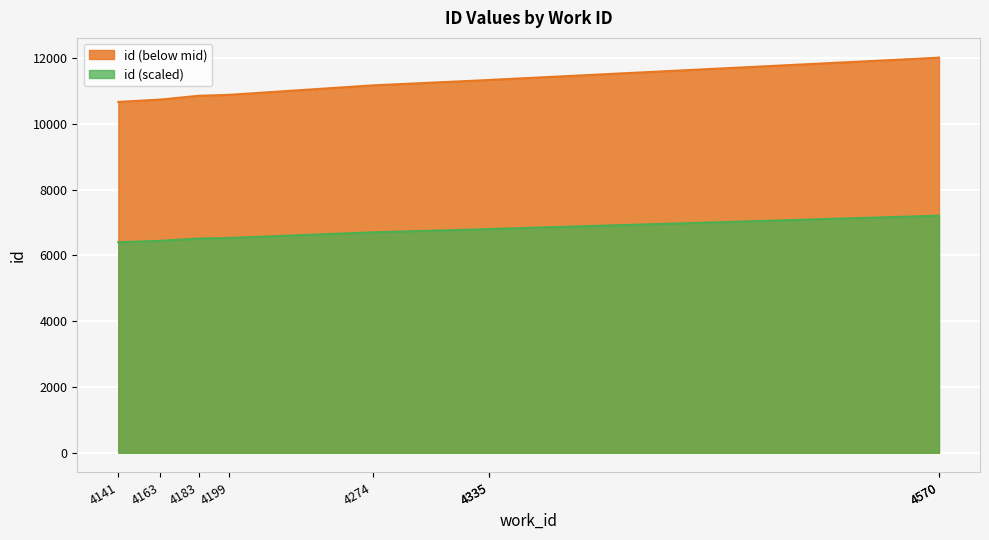

Rank the categories by value from lowest to highest.

4141, 4163, 4183, 4199, 4274, 4335, 4335, 4570, 4570